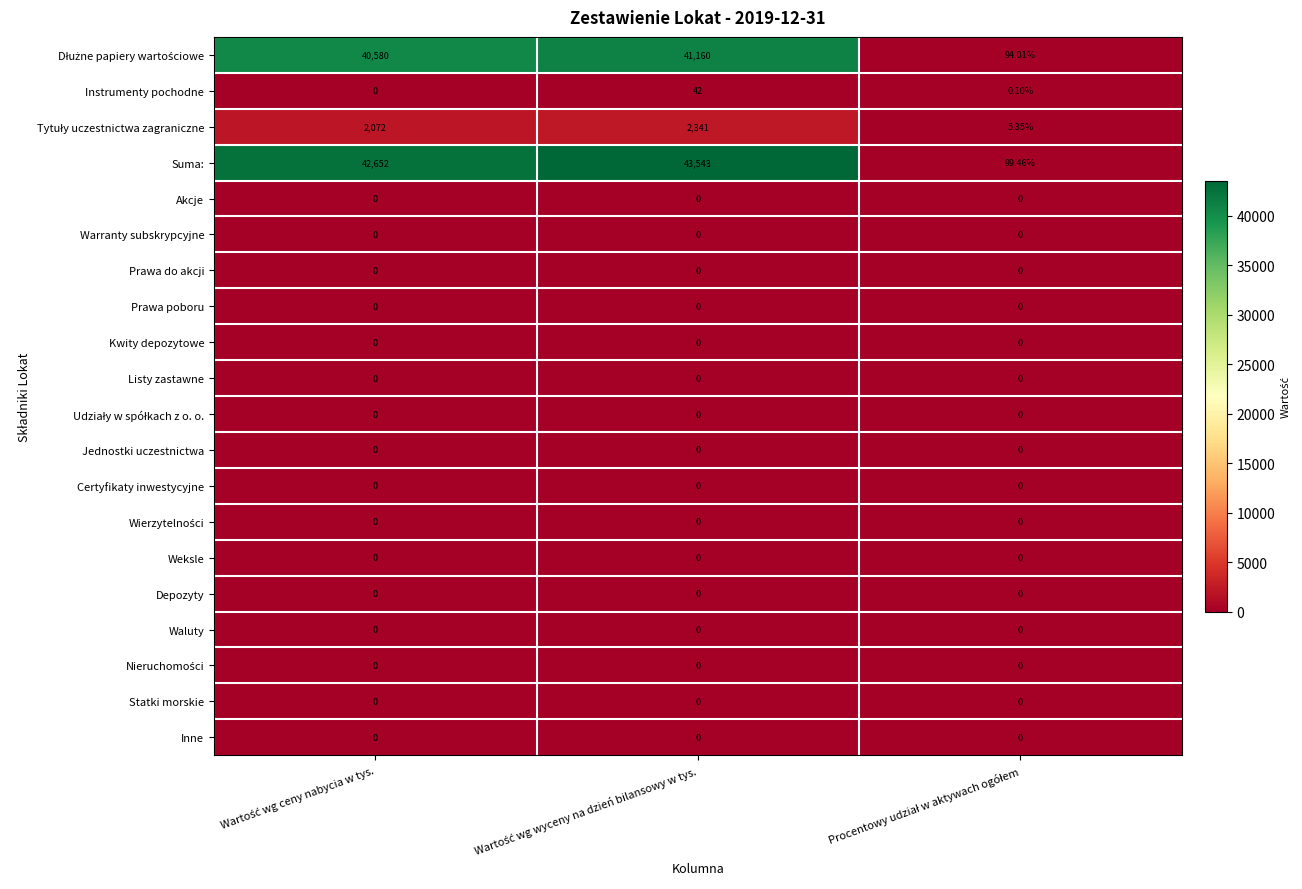

Which series has the largest total across all categories?

Suma: